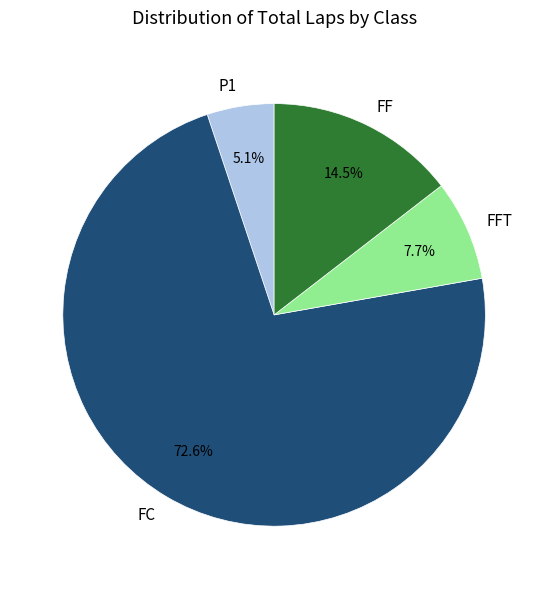

Which has a higher value, P1 or FFT?

FFT